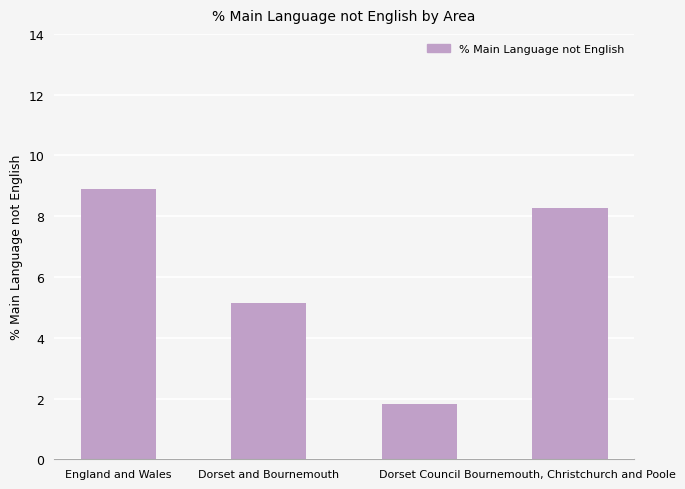

What is the maximum value shown in the chart?

8.9